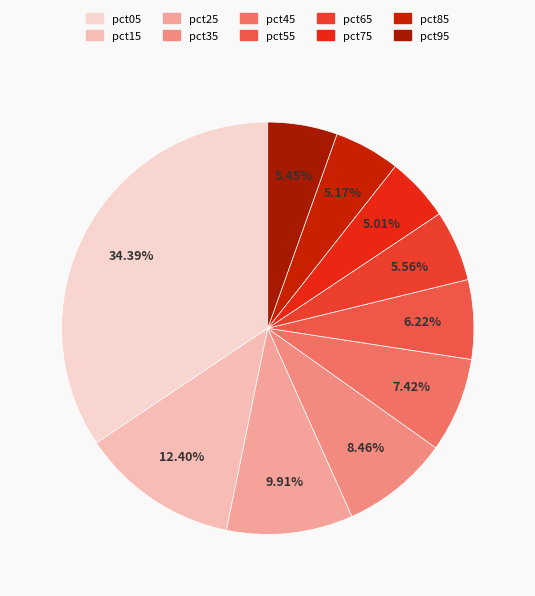

To the nearest percent, what is the difference between the largest and smallest slice percentages?

29%